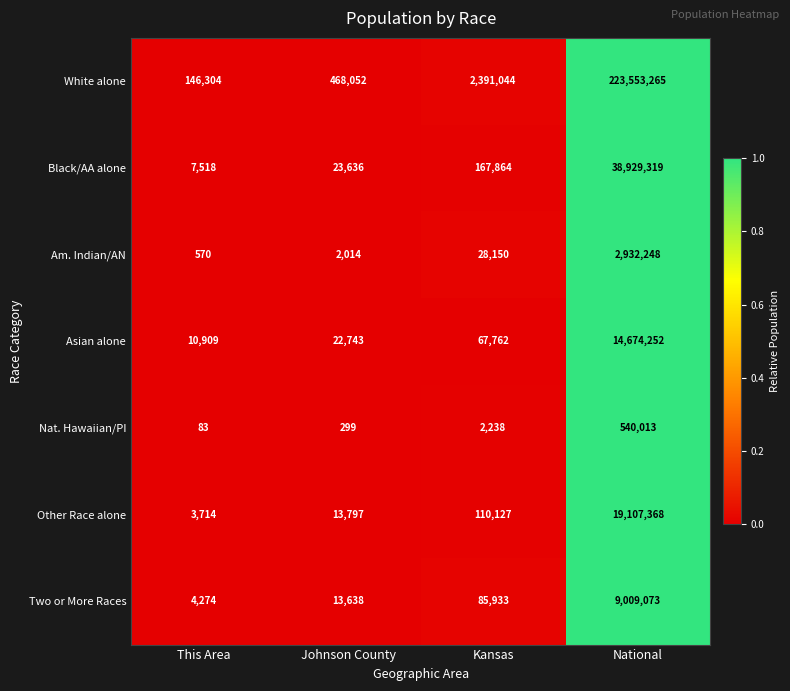

The Asian alone series shows 31320 at Johnson County. True or false?

False